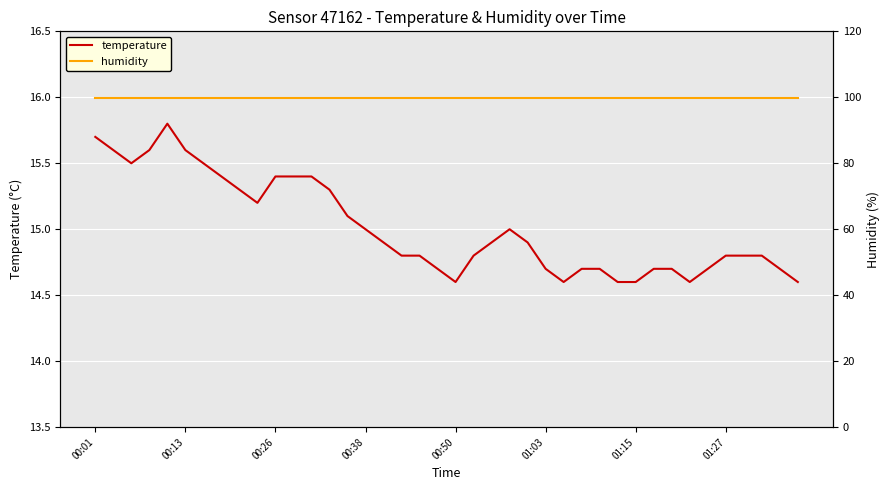

What value does the temperature series have at 01:15?

14.6